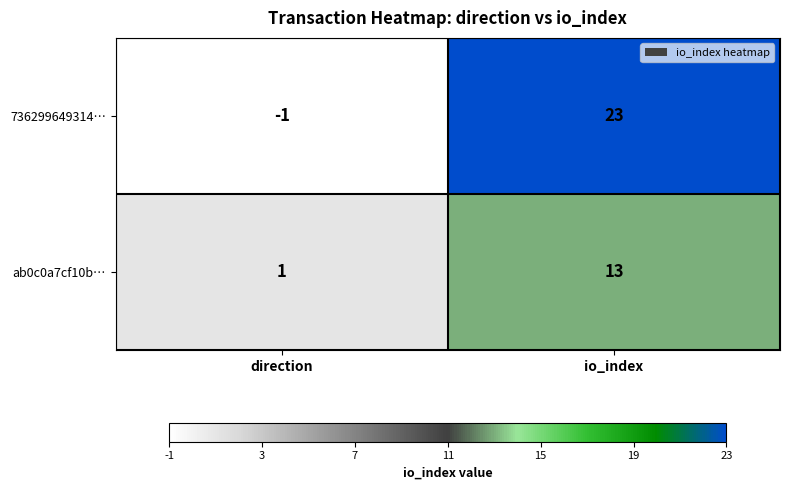

Between direction and io_index, which series saw the biggest shift?

736299649314…